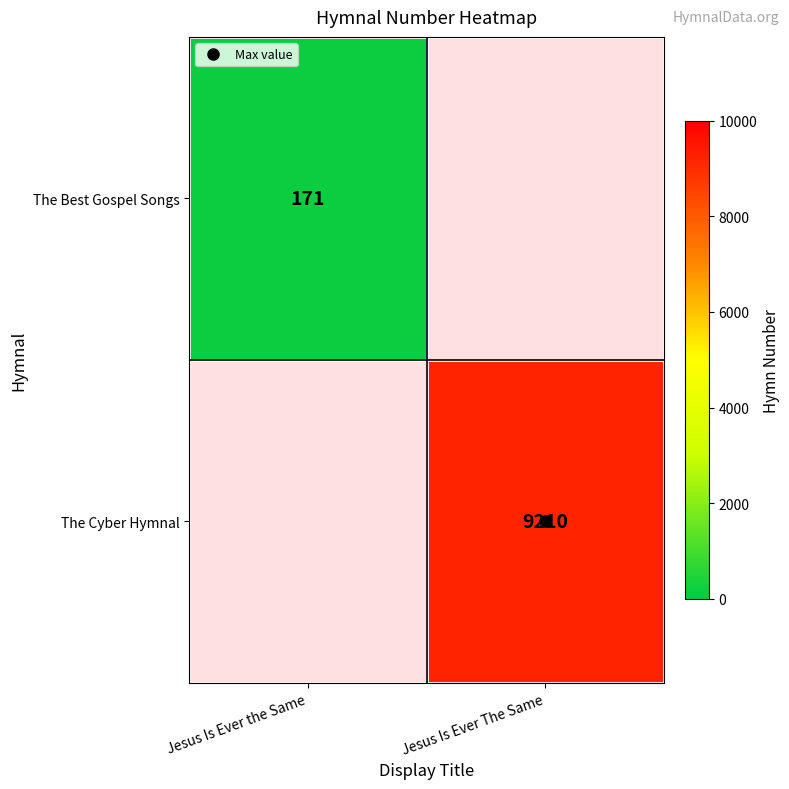

What is the greatest value displayed?

9210